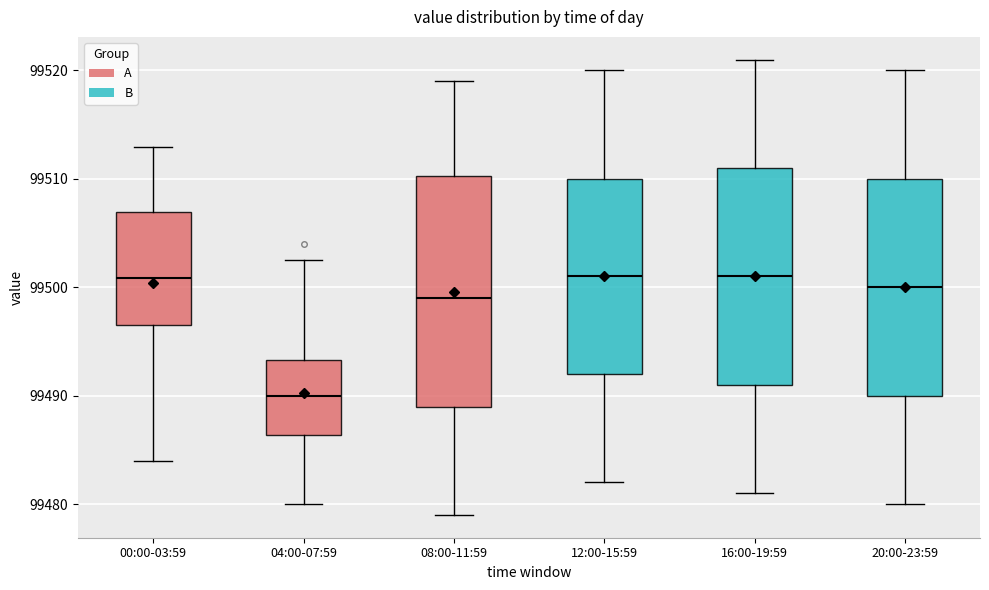

Reading left to right, transcribe this box plot: for each box, give where its median line is, the range the box spans, and where its two whiskers end, as read against the y-axis. The values are not printed on the chart, so give them approximately, as read against the axis.

00:00-03:59: median 99501, box 99496 to 99507, whiskers 99484 to 99513
04:00-07:59: median 99490, box 99486 to 99493, whiskers 99480 to 99503
08:00-11:59: median 99499, box 99489 to 99510, whiskers 99479 to 99519
12:00-15:59: median 99501, box 99492 to 99510, whiskers 99482 to 99520
16:00-19:59: median 99501, box 99491 to 99511, whiskers 99481 to 99521
20:00-23:59: median 99500, box 99490 to 99510, whiskers 99480 to 99520